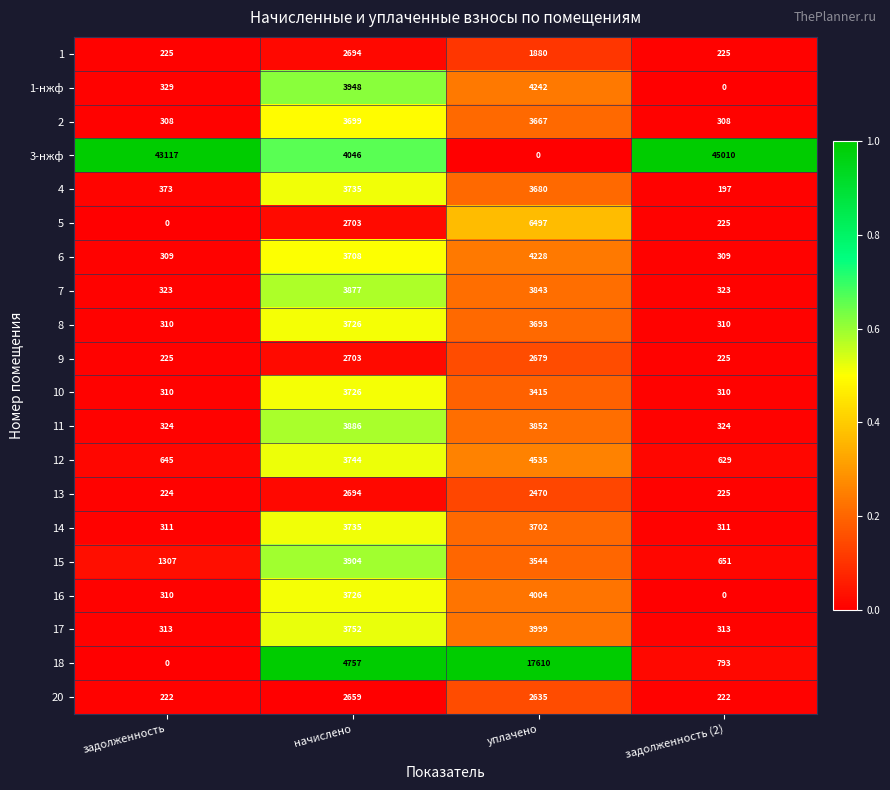

Rank the categories by 5 value from highest to lowest.

уплачено, начислено, задолженность (2), задолженность